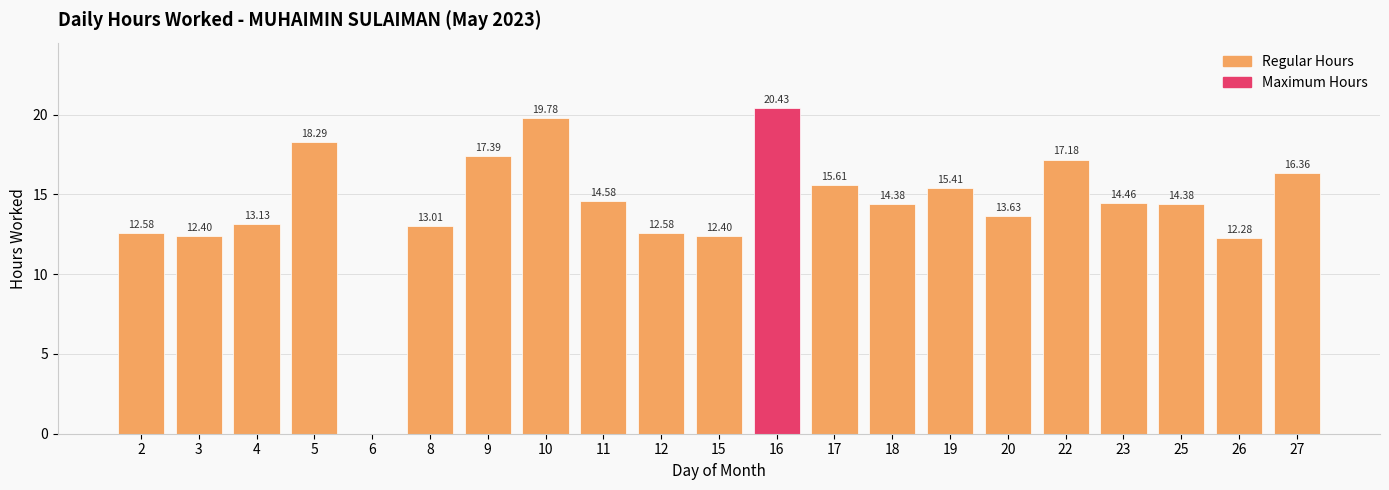

What is the average value?

14.3